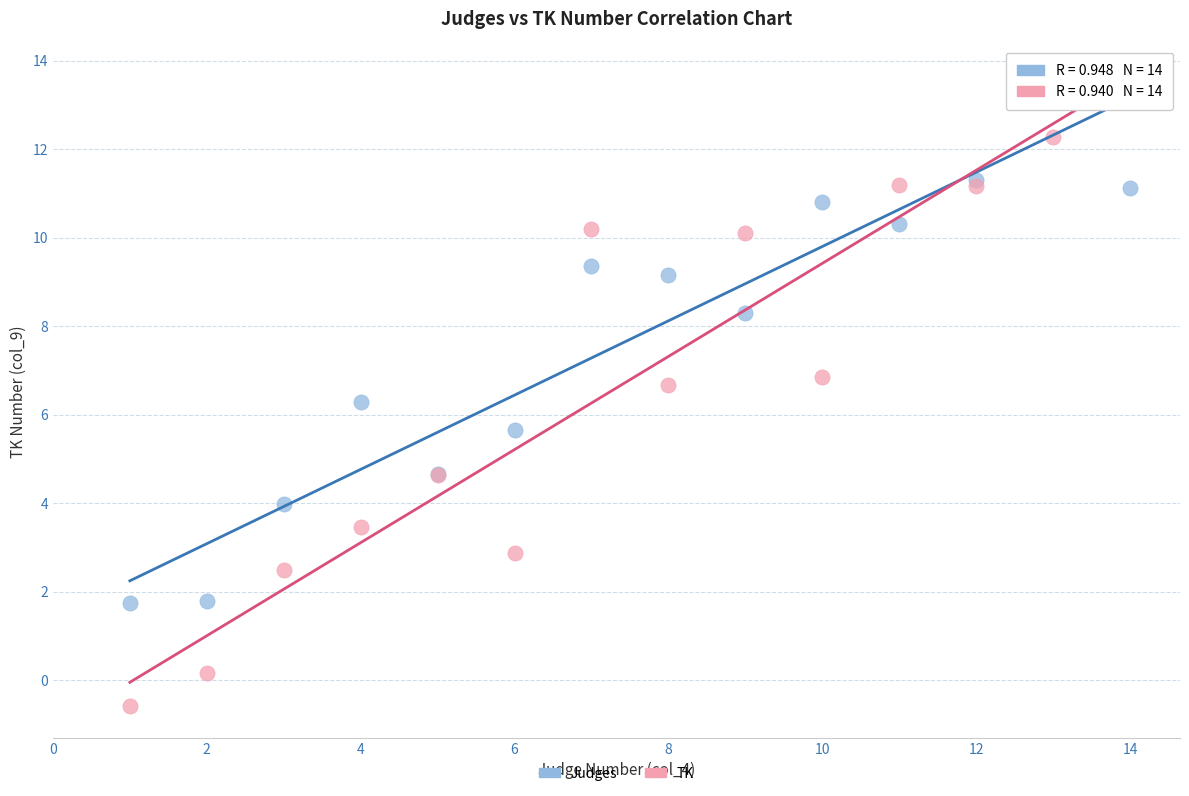

Which series reaches the maximum Y coordinate?

TK